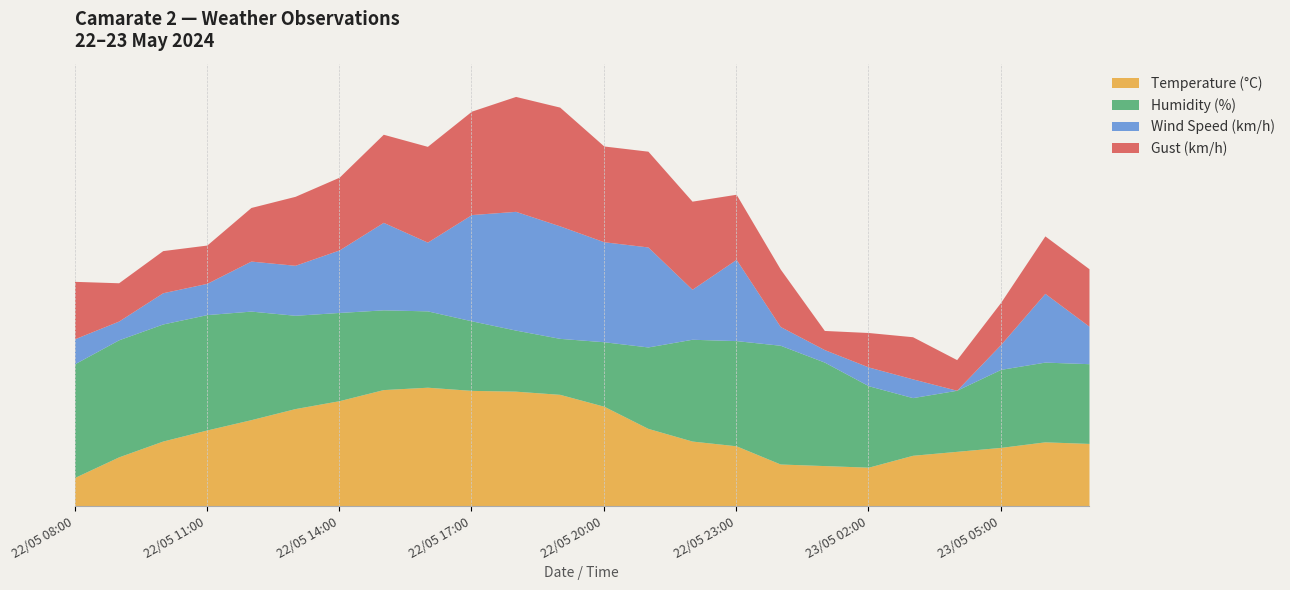

What is the maximum value shown in the chart?

70.0